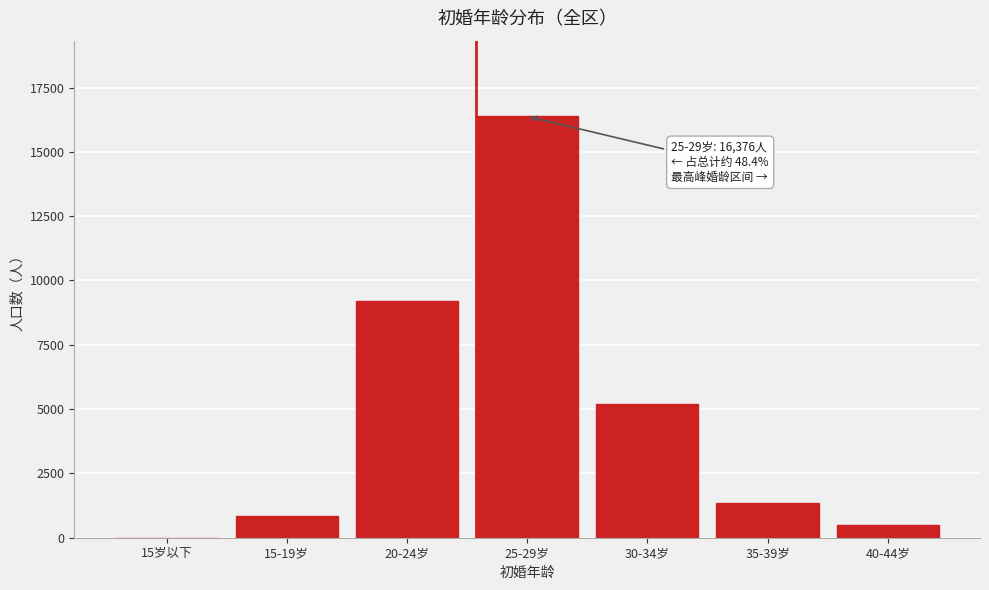

Reading left to right, list all the values displayed in this chart.

15岁以下=6	15-19岁=849	20-24岁=9219	25-29岁=16376	30-34岁=5213	35-39岁=1362	40-44岁=476